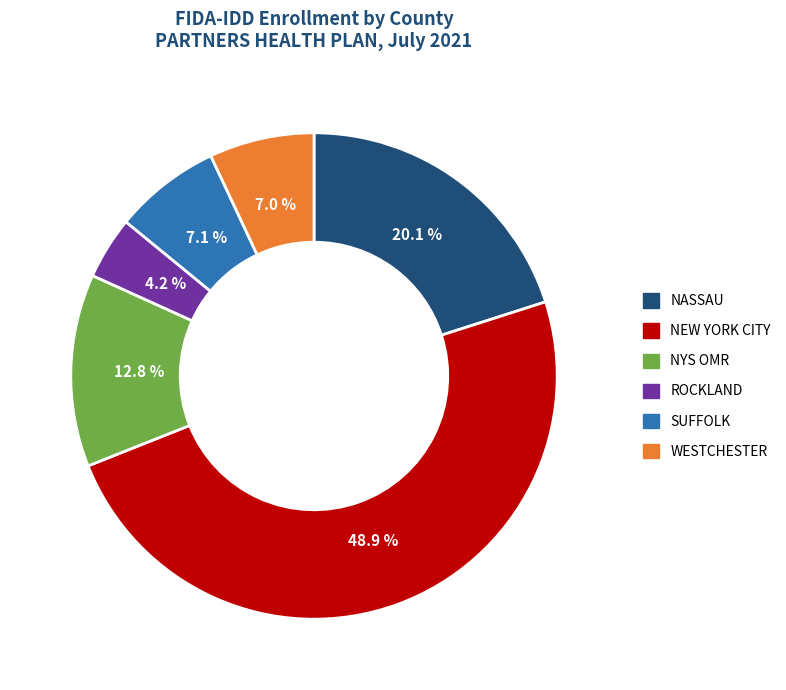

To the nearest percent, what is the average slice percentage?

17%